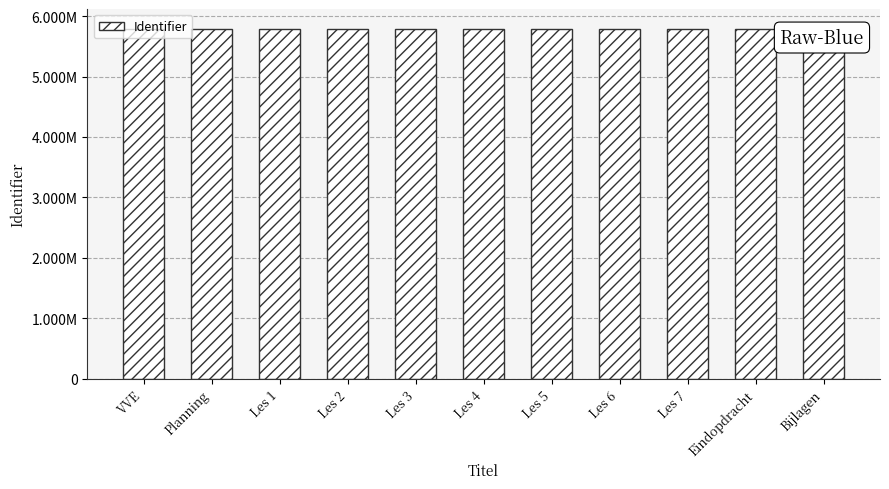

What is the smallest value displayed?

5781722